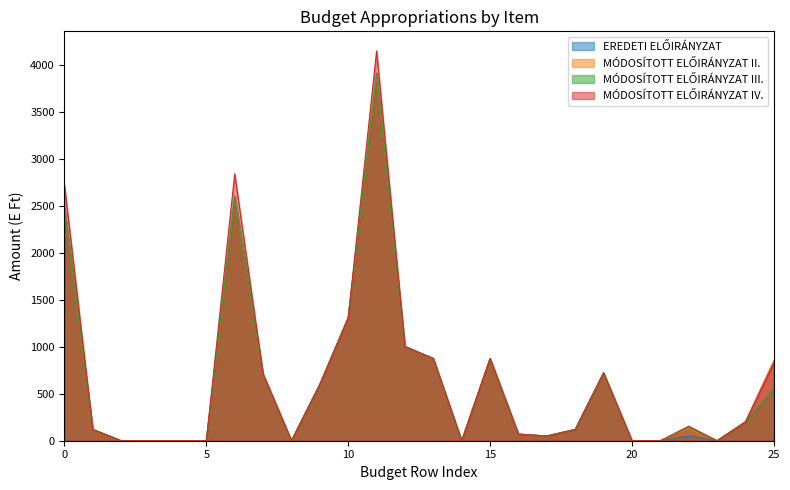

How many lines are shown in the chart?

4